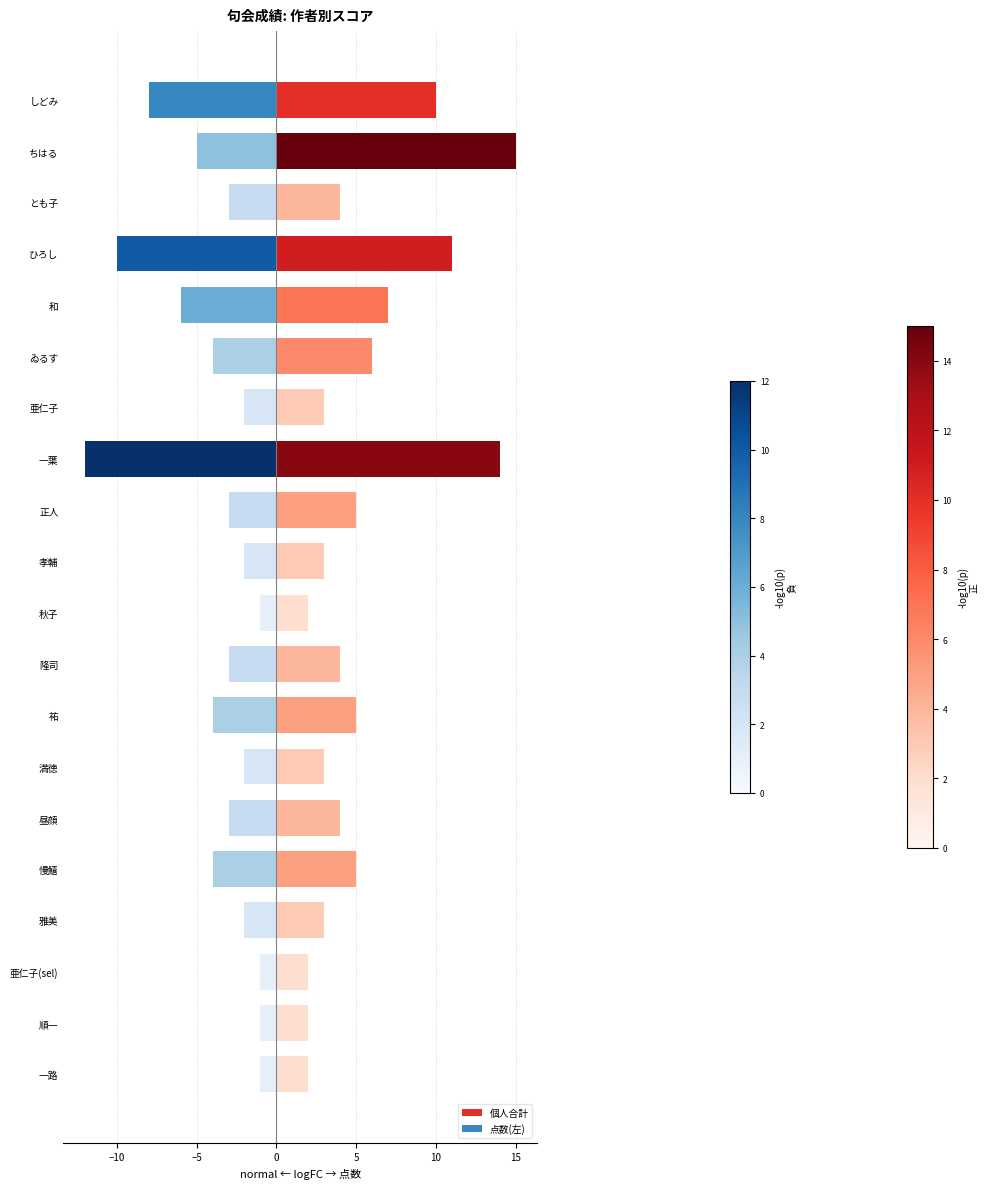

Is it true that 個人合計 equals 3 at 18?

False